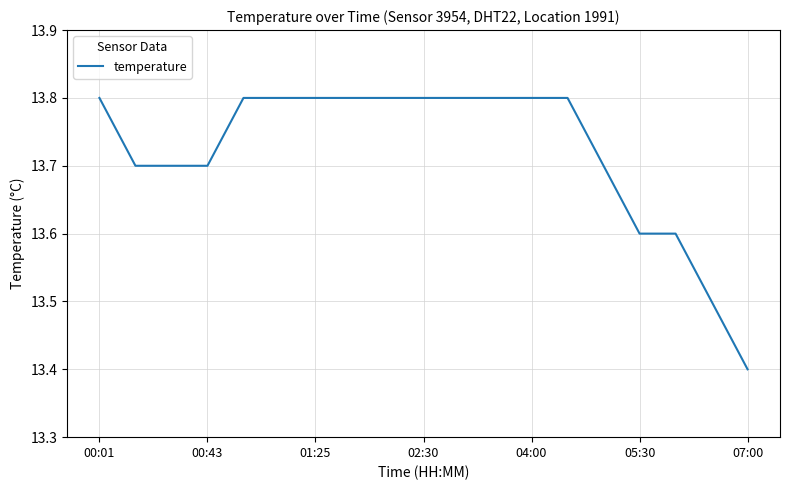

What is the greatest value displayed?

13.8